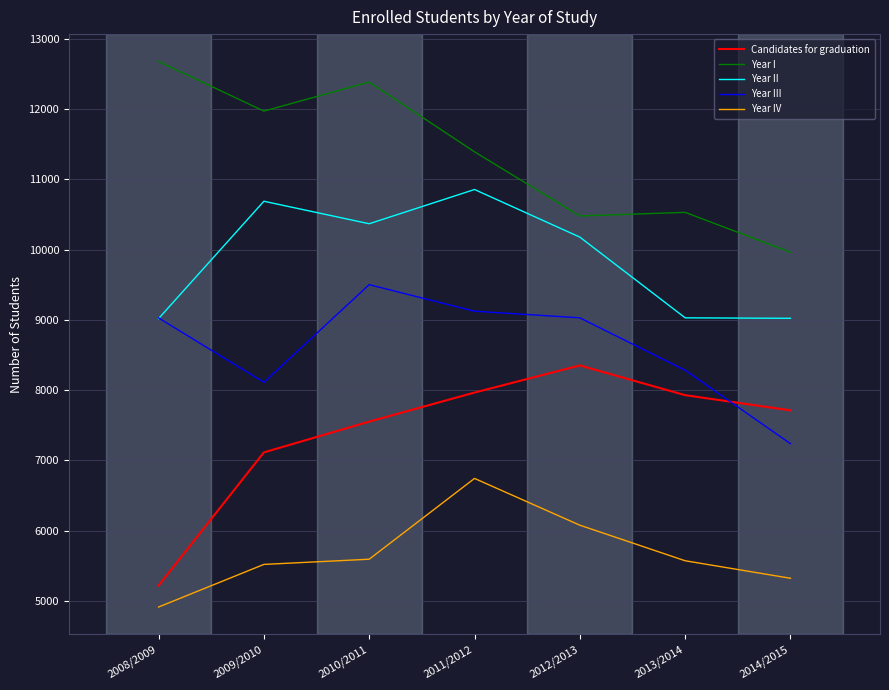

What is the spread (max minus min) of values at 2012/2013?

4398